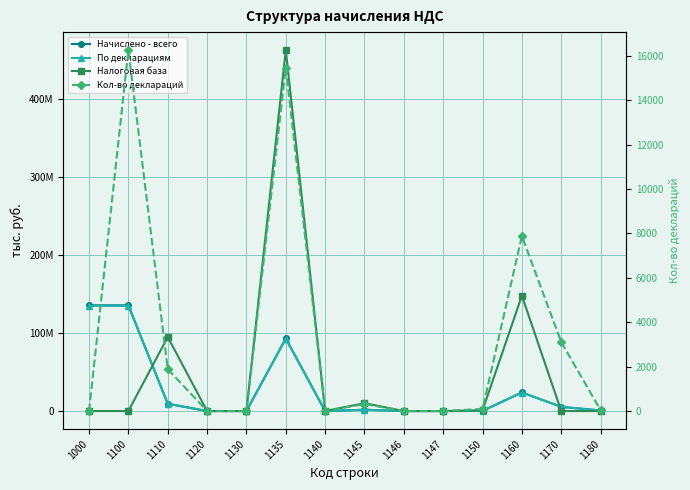

Which series changed the most between 1160 and 1170?

Налоговая база